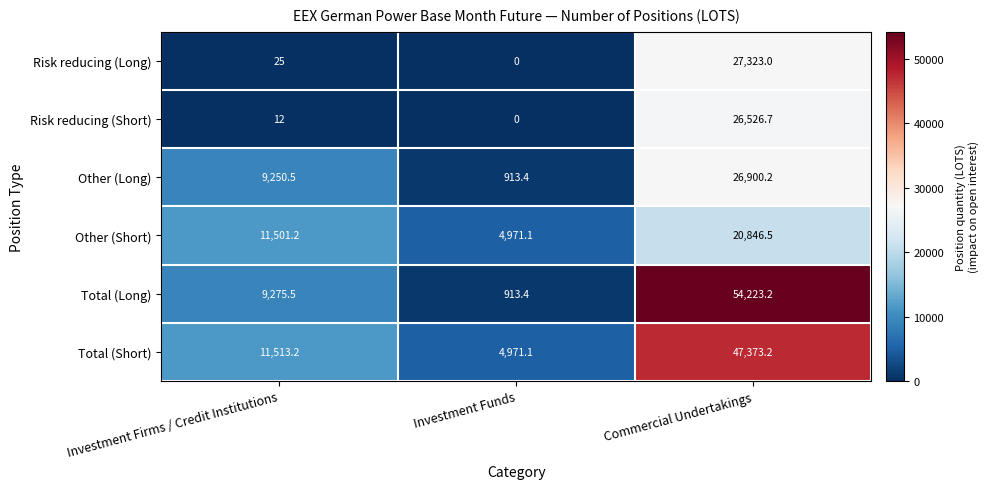

True or false: Other (Short) has a value of 11501.2 at Investment Firms / Credit Institutions.

True